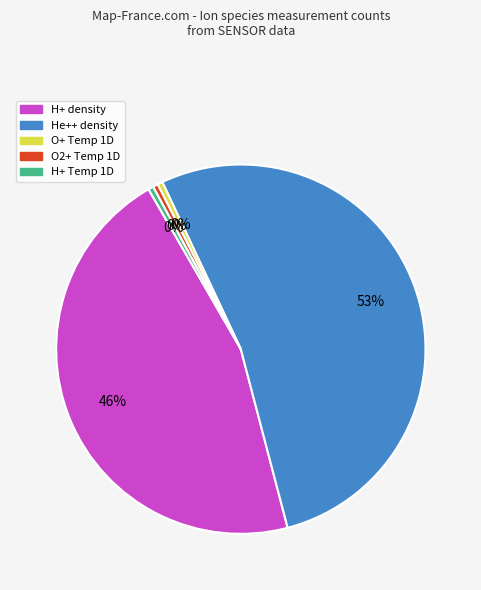

To the nearest percent, what is the combined percentage of O2+ Temp 1D and H+ density?

46%